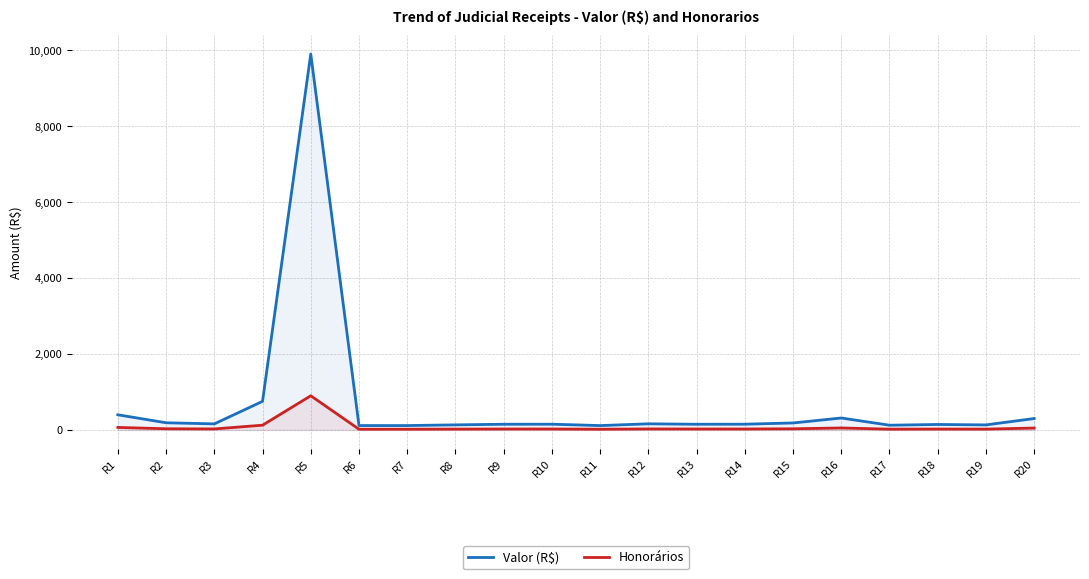

True or false: Valor (R$) has more than 0 points higher than both neighbors.

True